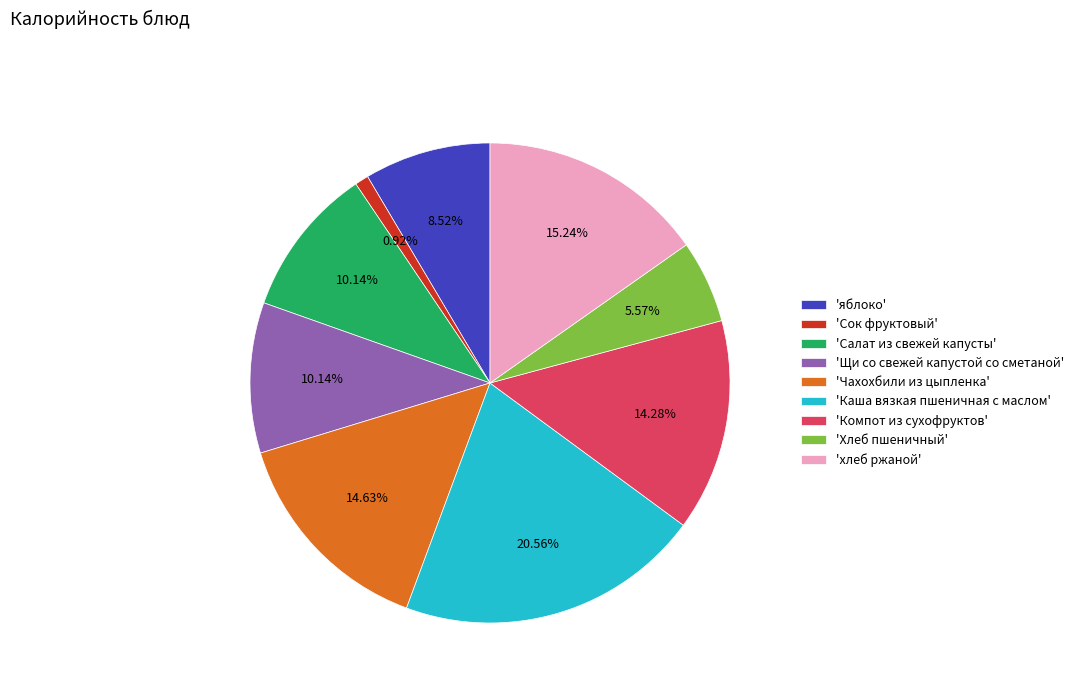

Which category has the biggest portion of the pie?

'Каша вязкая пшеничная с маслом'